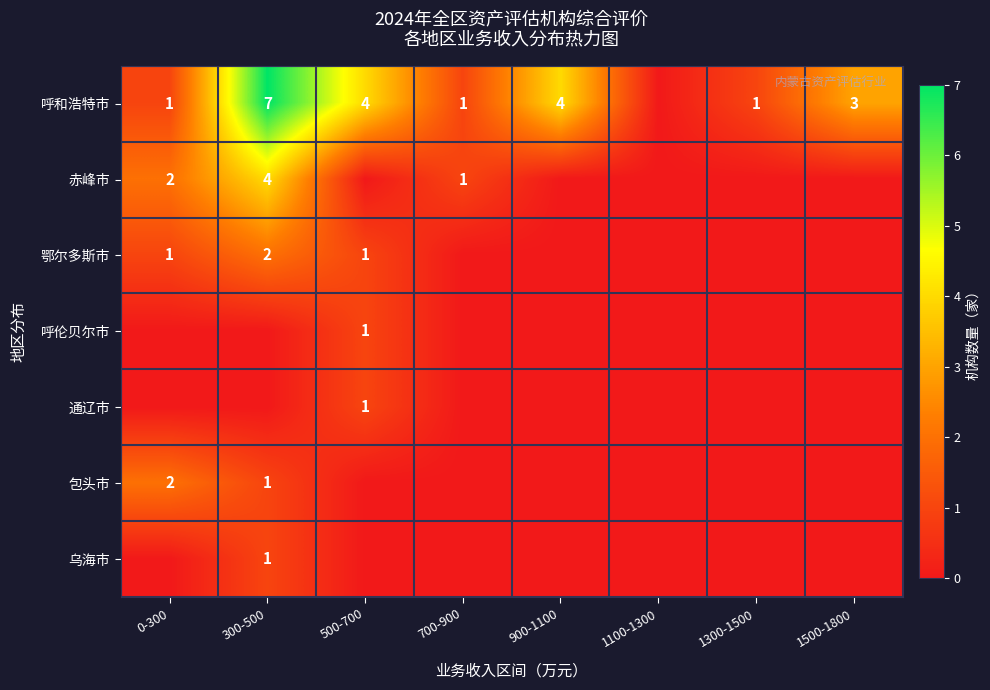

What is the greatest value displayed?

7